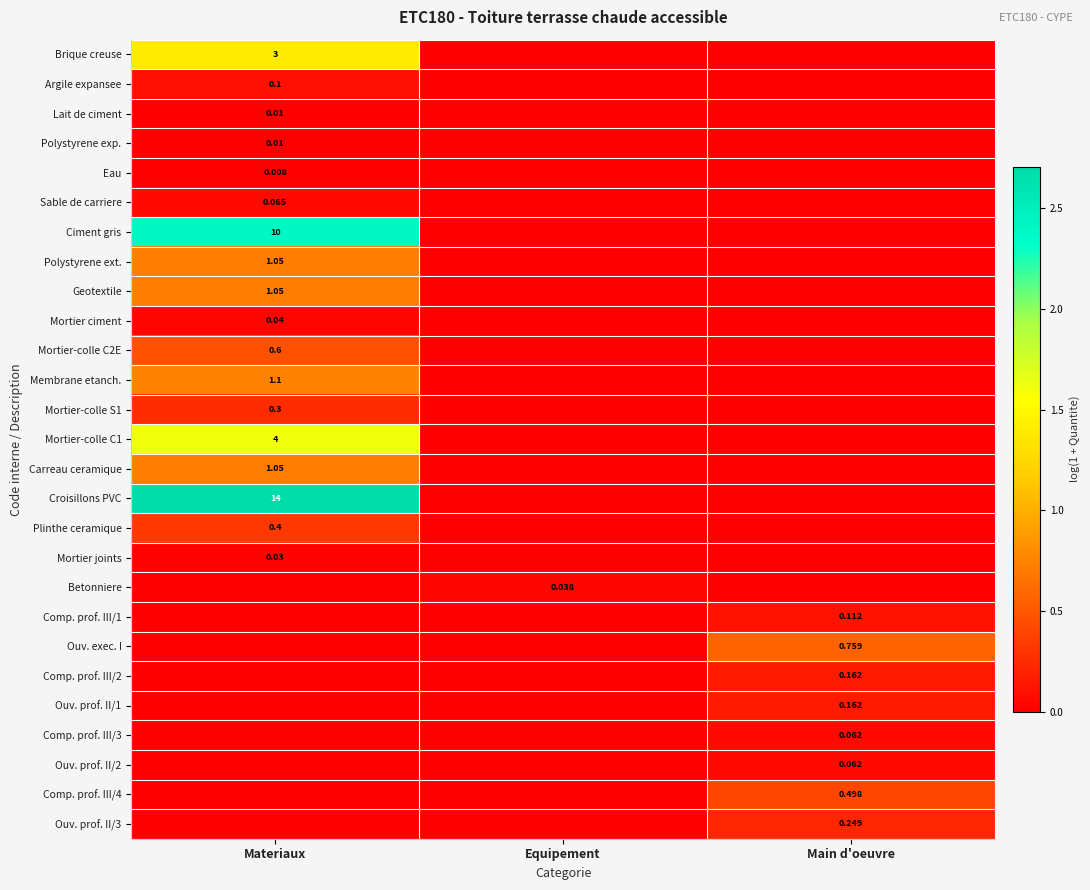

Is the value of Comp. prof. III/3 at Main d'oeuvre greater than the value of Eau at Materiaux?

Yes